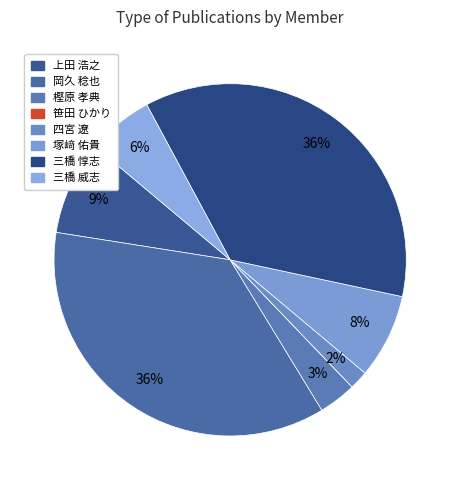

What is the total percentage of 三橋 威志 and 塚﨑 佑貴?

13.8%